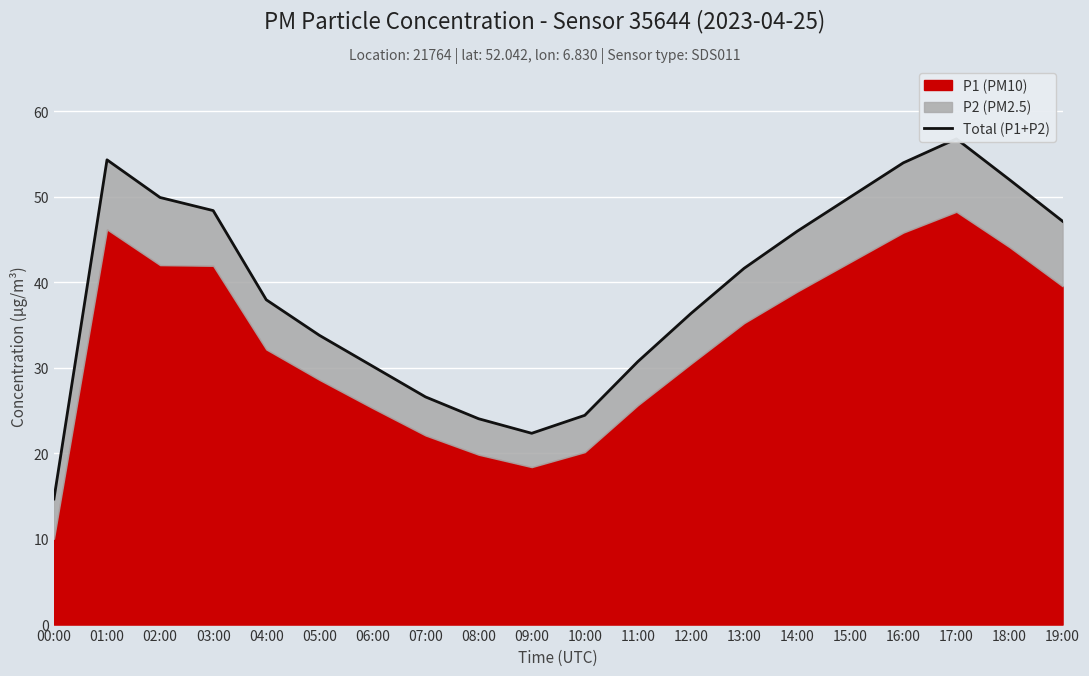

Which has a higher value, 04:00 or 18:00?

18:00